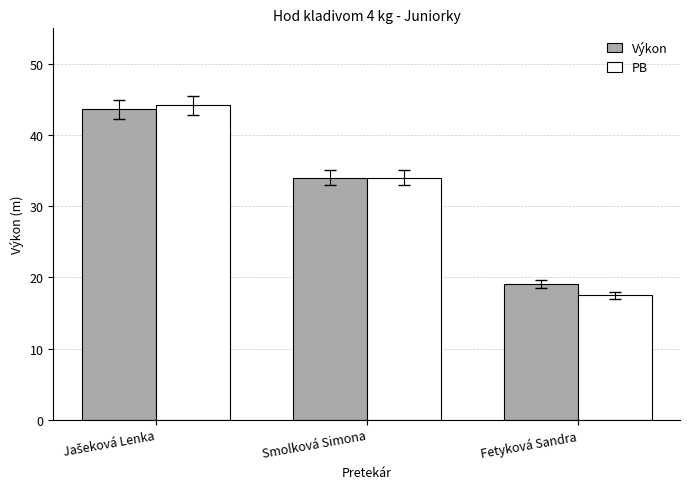

Read the Výkon value at Fetyková Sandra.

19.1